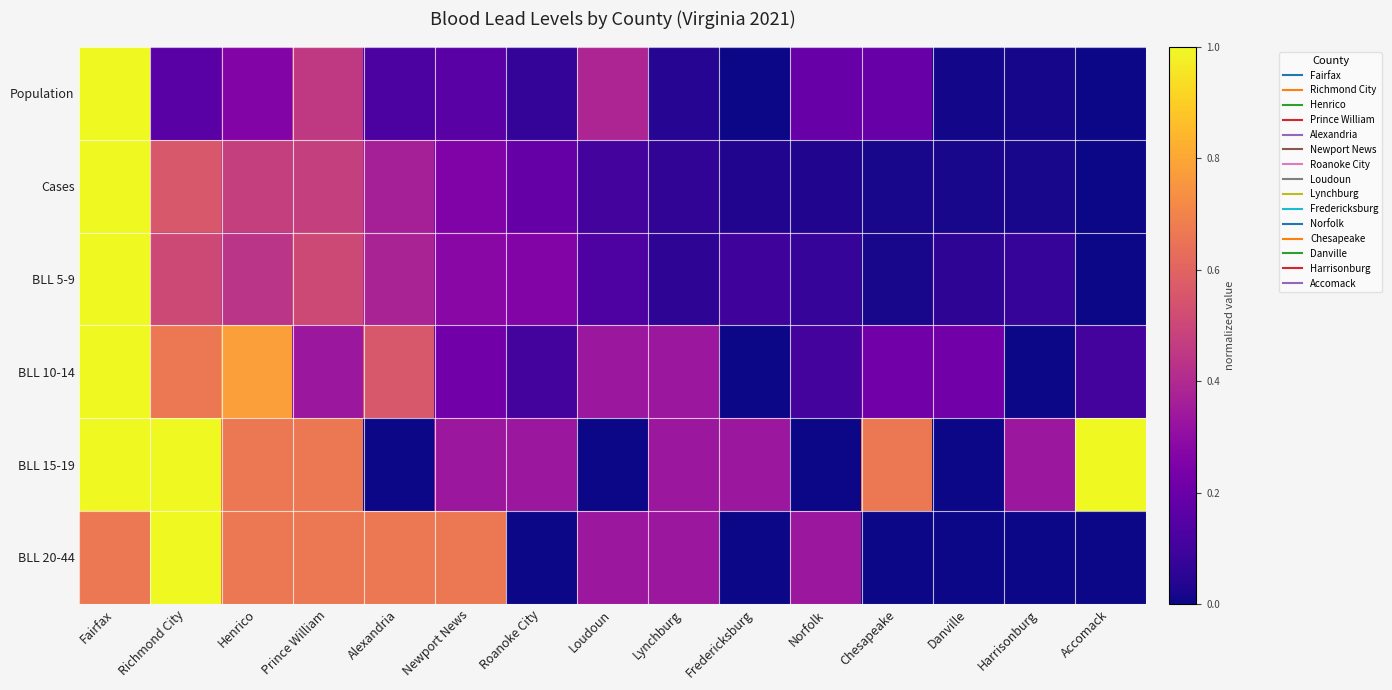

At how many categories does at least one series exceed 0?

15